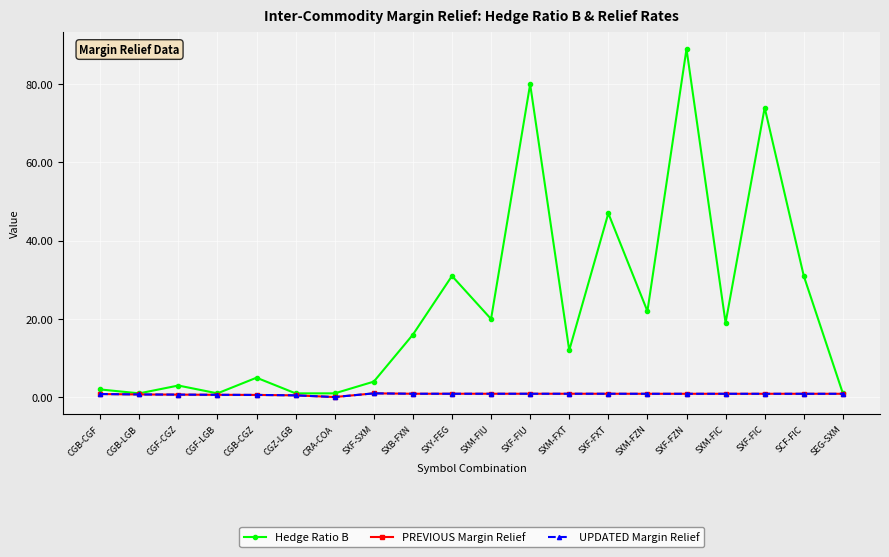

Which has a higher value, SXM-FZN or CGB-LGB?

SXM-FZN